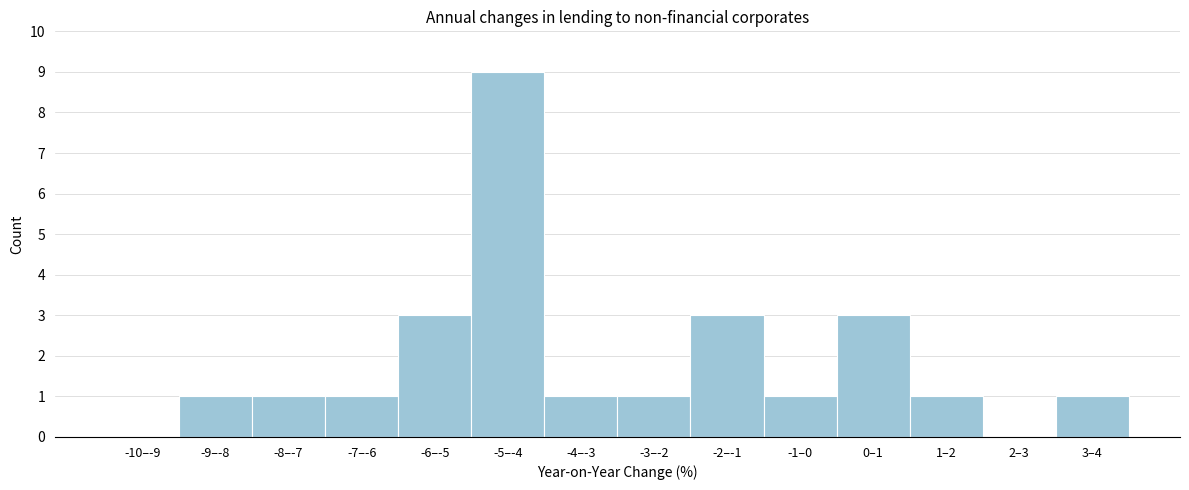

Reading right to left, list all the values displayed in this chart.

3–4=1	2–3=0	1–2=1	0–1=3	-1–0=1	-2–-1=3	-3–-2=1	-4–-3=1	-5–-4=9	-6–-5=3	-7–-6=1	-8–-7=1	-9–-8=1	-10–-9=0